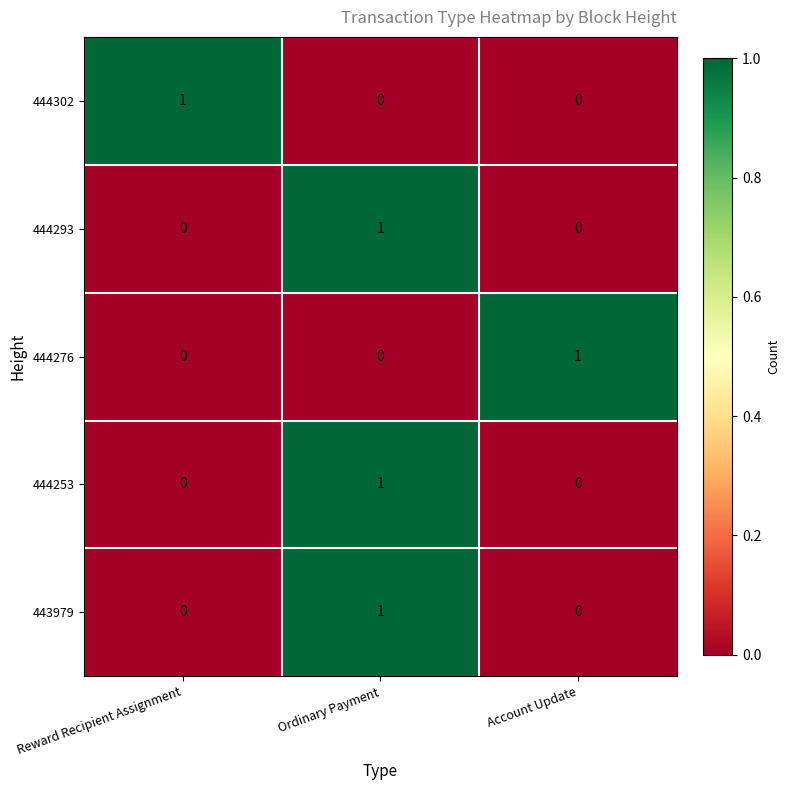

Reading left to right, list all the values displayed in this chart.

444302: Reward Recipient Assignment=1	Ordinary Payment=0	Account Update=0
444293: Reward Recipient Assignment=0	Ordinary Payment=1	Account Update=0
444276: Reward Recipient Assignment=0	Ordinary Payment=0	Account Update=1
444253: Reward Recipient Assignment=0	Ordinary Payment=1	Account Update=0
443979: Reward Recipient Assignment=0	Ordinary Payment=1	Account Update=0